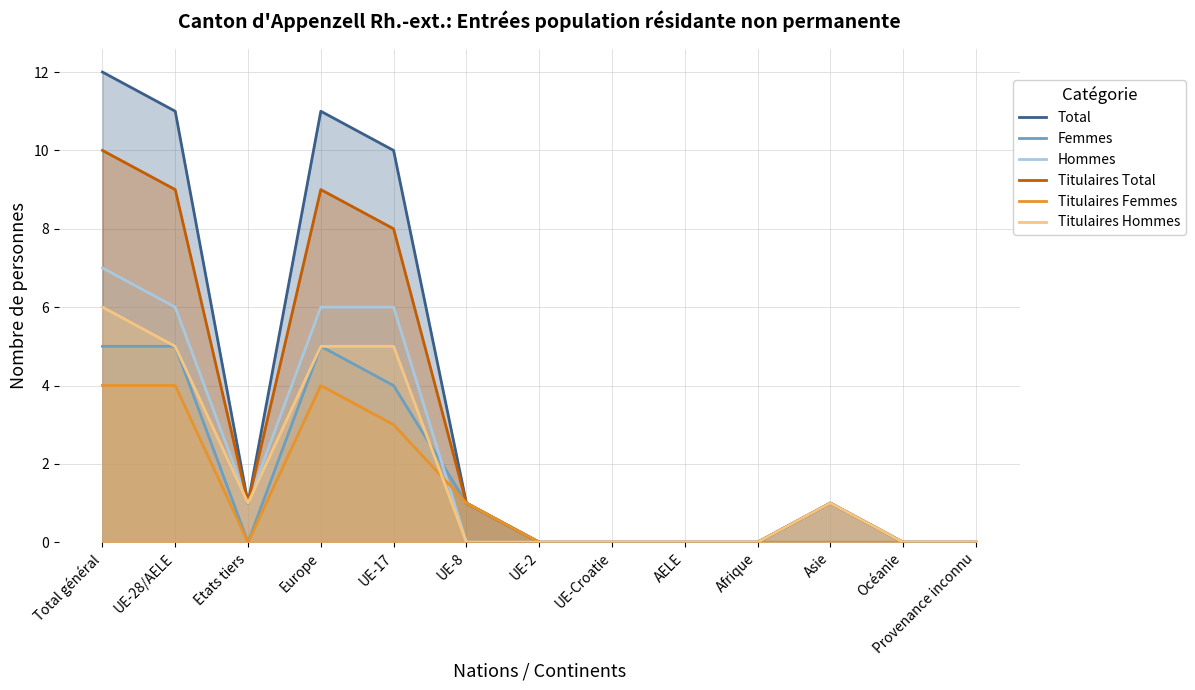

What is the label of the 2nd point from the left?

UE-28/AELE